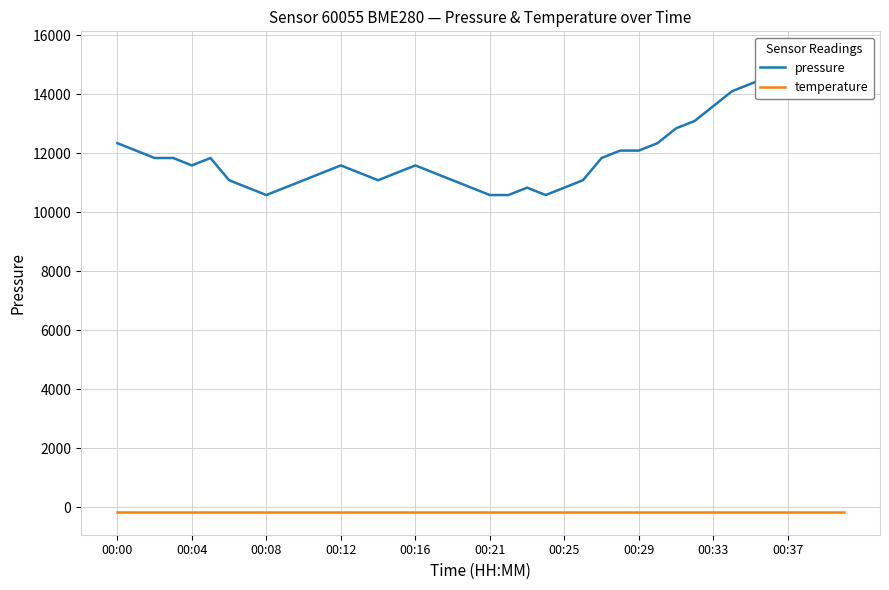

True or false: temperature and pressure cross at least once.

False